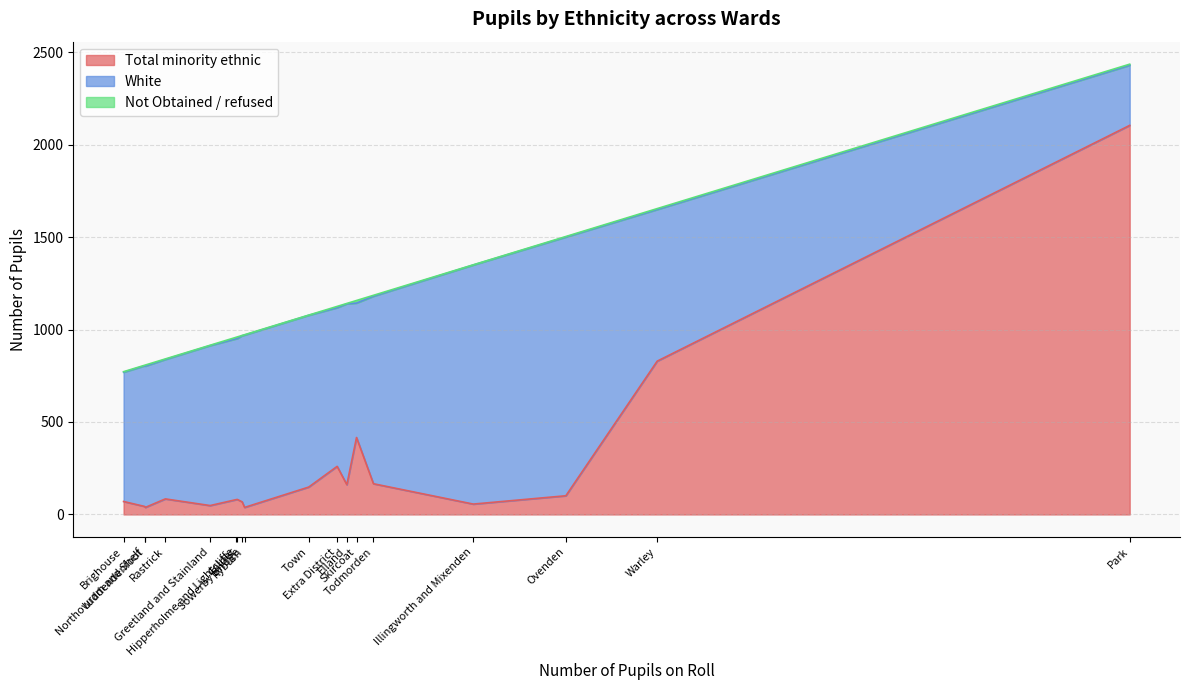

At which label does Total minority ethnic reach its minimum?

Luddendenfoot